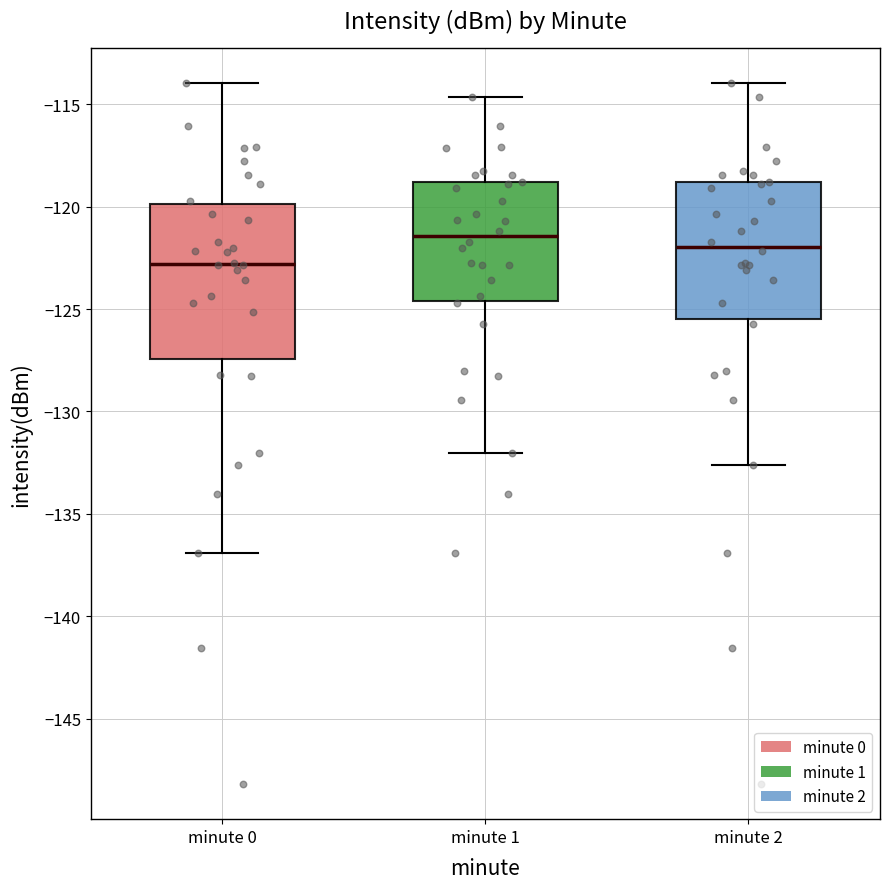

Comparing the boxes themselves (not the whiskers), which one is the tallest?

minute 0